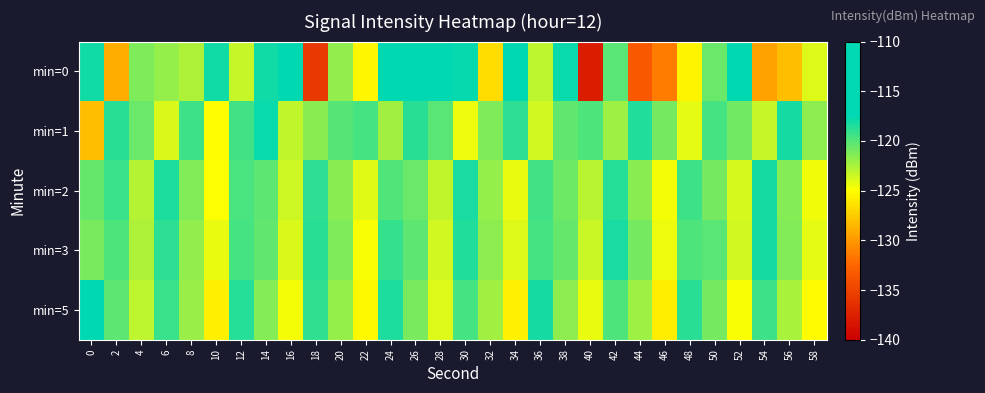

Which series has the widest spread of values?

min=0